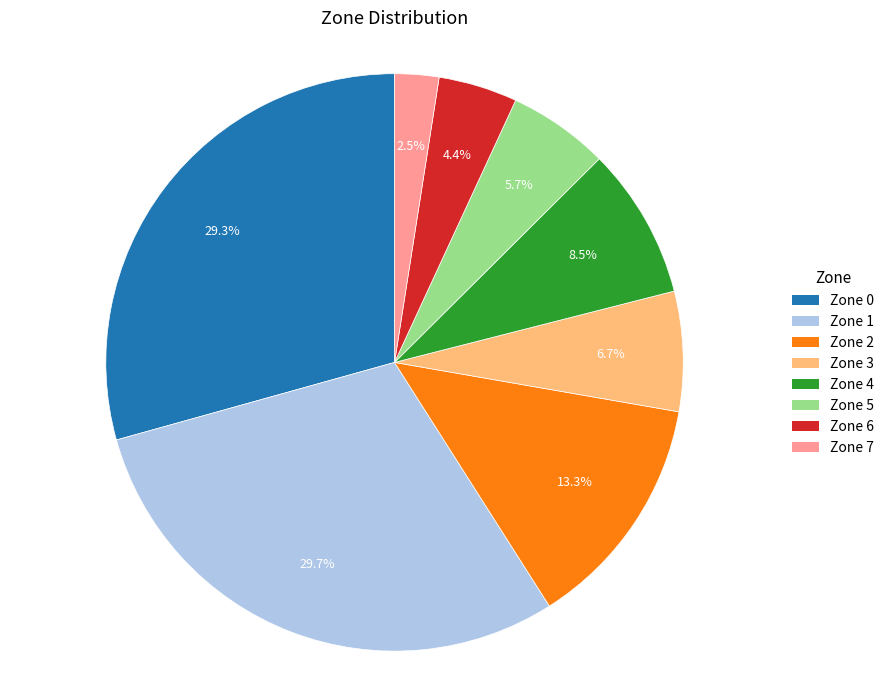

To the nearest percent, what is the difference between the largest and smallest slice percentages?

27%